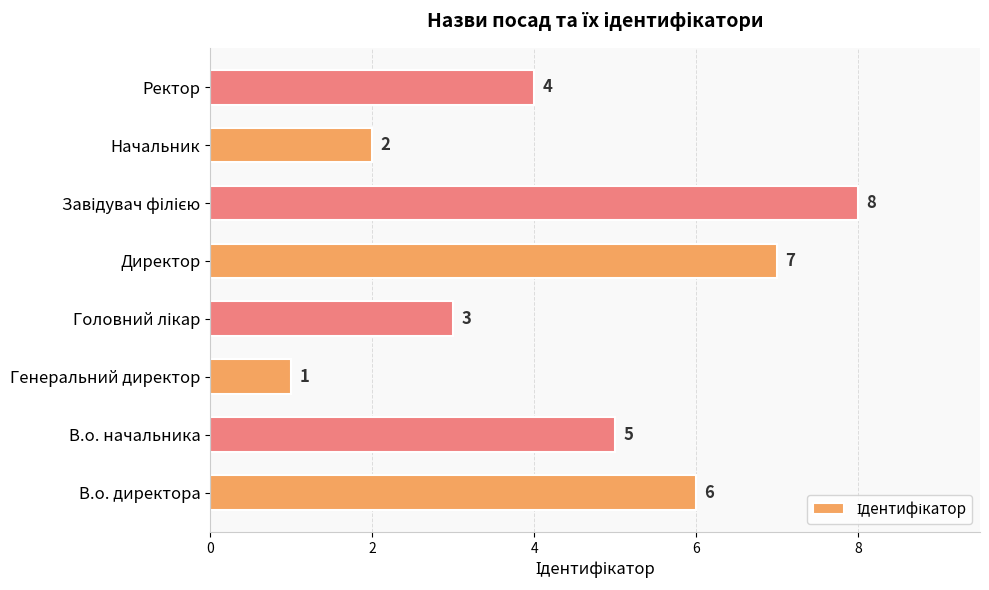

What is the smallest value displayed?

1